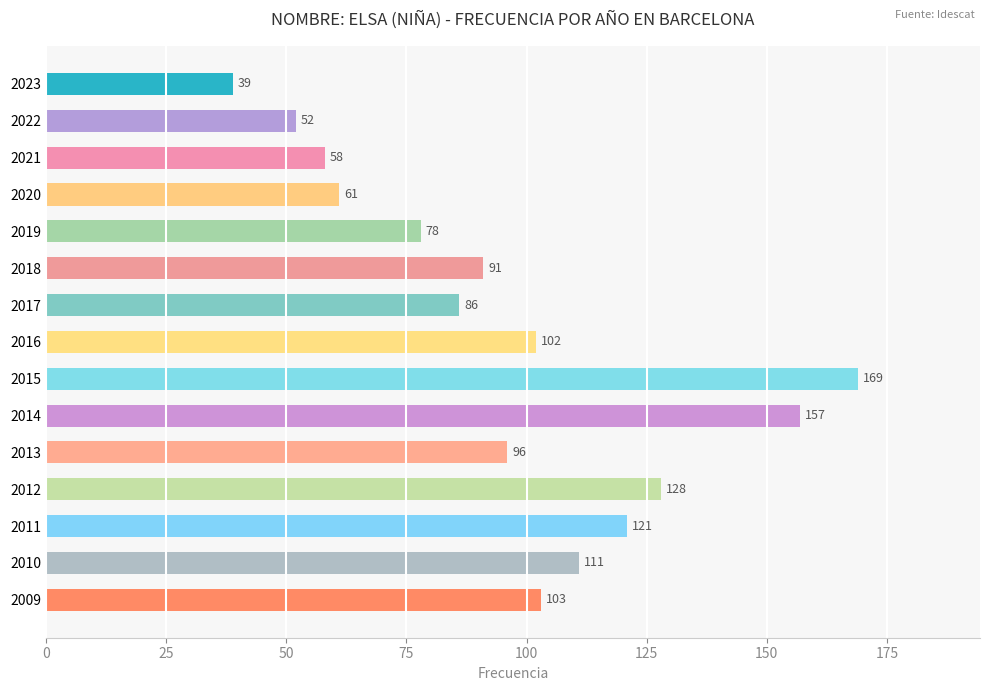

What is the smallest value displayed?

39